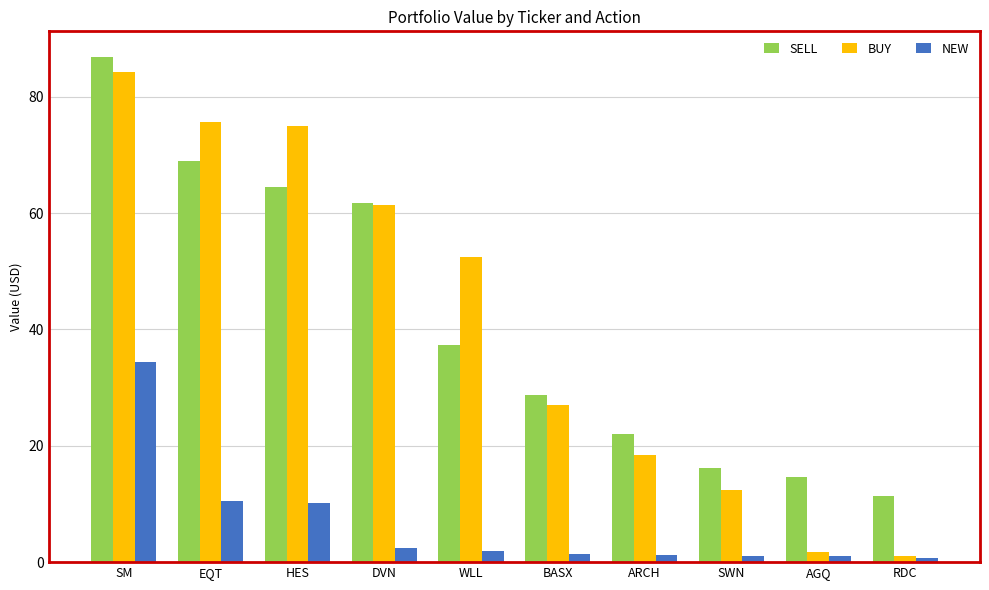

What is the total value across all series at SM?

205.7